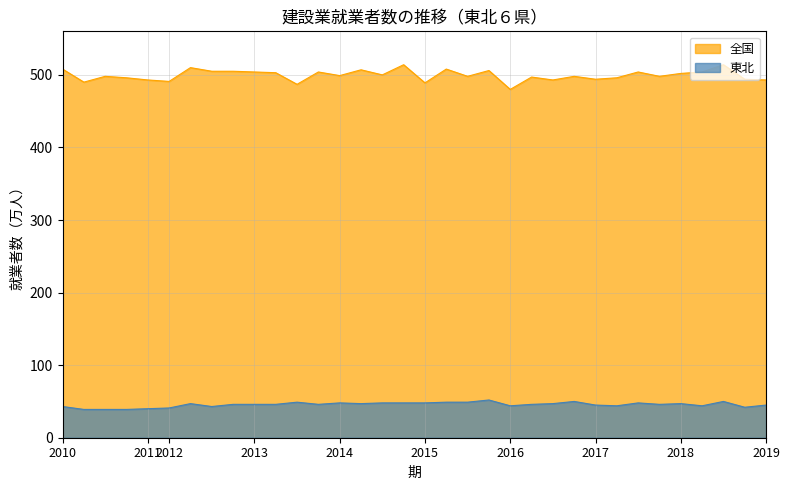

True or false: 全国 and 東北 cross at least once.

False